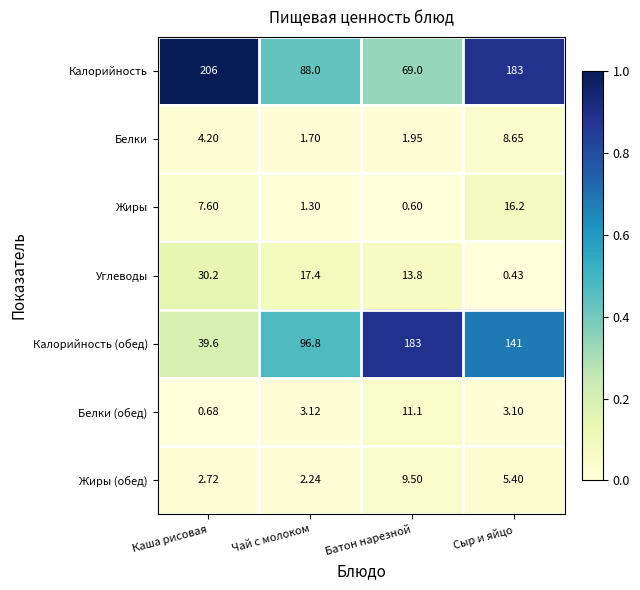

List the series in order of their peak value, lowest first.

Белки, Жиры (обед), Белки (обед), Жиры, Углеводы, Калорийность (обед), Калорийность